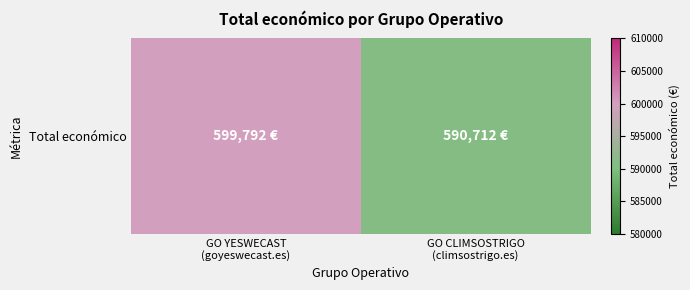

What is the difference between the values at GO YESWECAST
(goyeswecast.es) and GO CLIMSOSTRIGO
(climsostrigo.es)?

9080